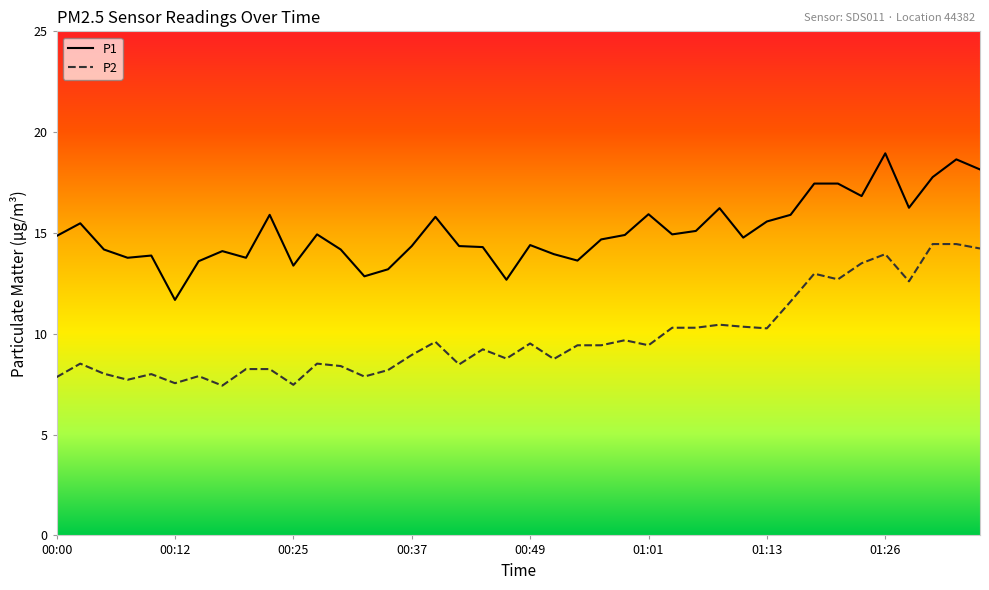

True or false: P1 and P2 cross at least once.

False